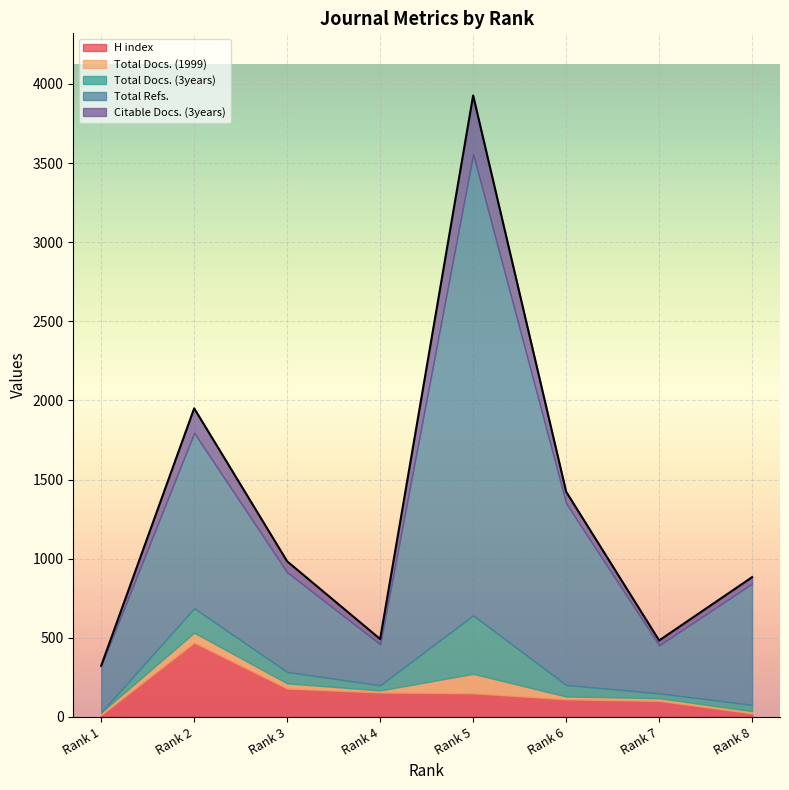

Is the value of H index at Rank 1 greater than the value of Total Refs. at Rank 1?

No